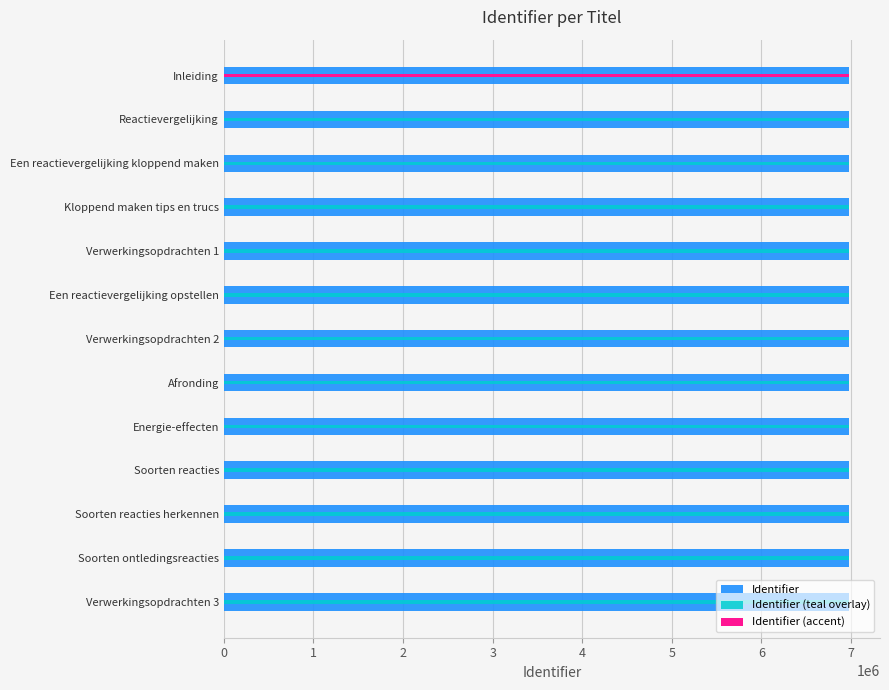

How many bars are there in each group?

2